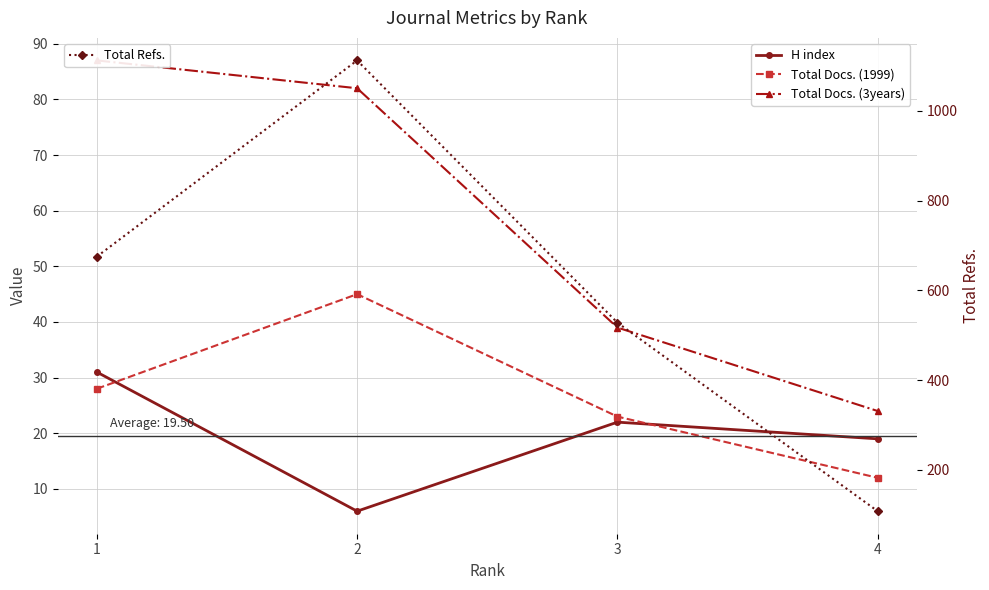

True or false: H index and Total Docs. (3years) cross at least once.

False